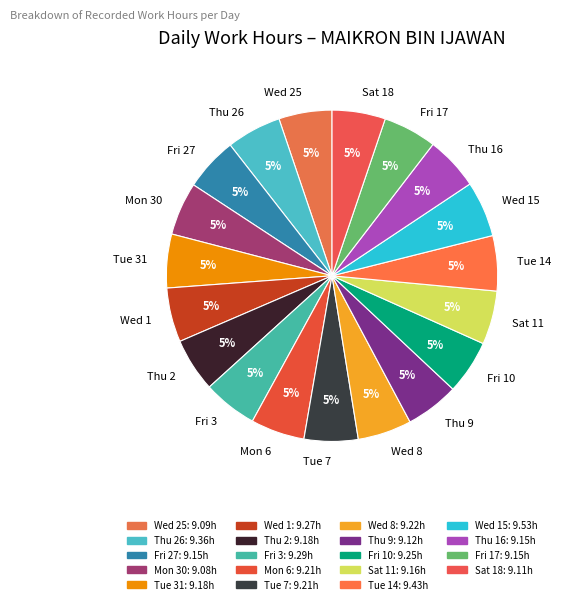

How many slices are in this pie chart?

19